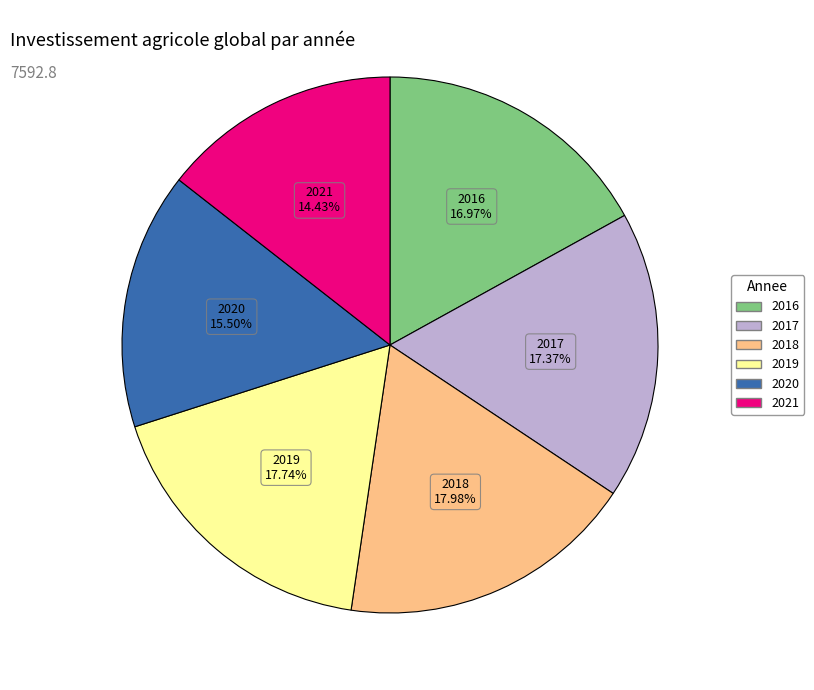

Is it true that 2017 is 17% of the pie?

True